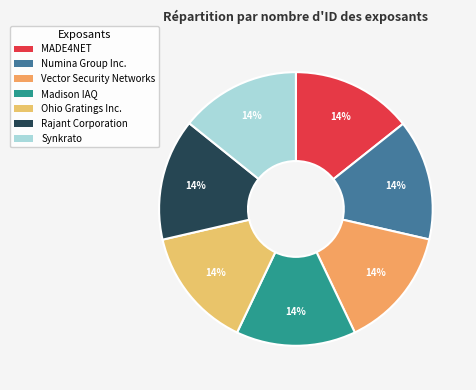

What percentage is NOT represented by Synkrato?

85.8%